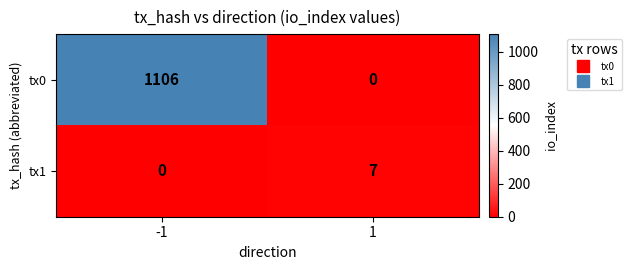

What is the maximum value shown in the chart?

1106